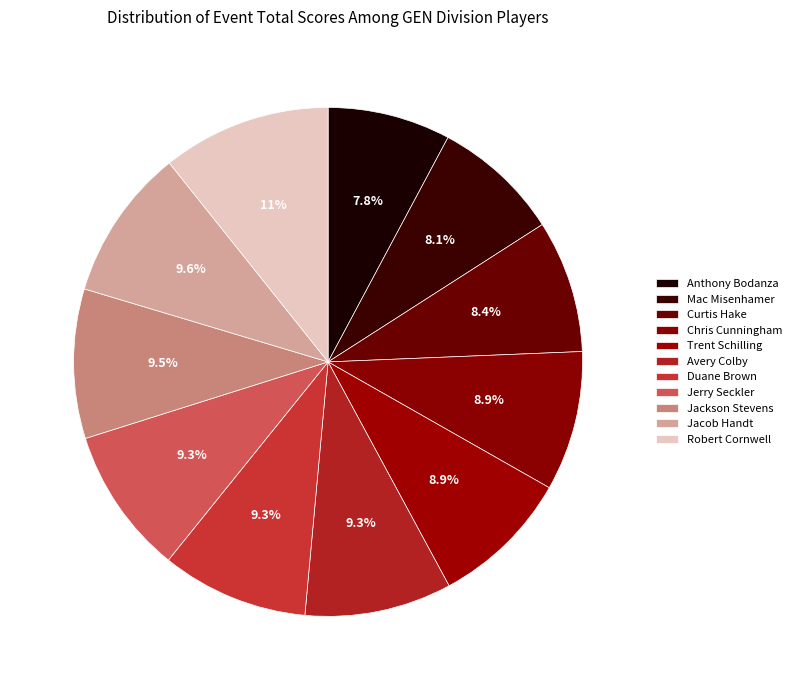

What is the change in value from Jerry Seckler to Robert Cornwell?

+9